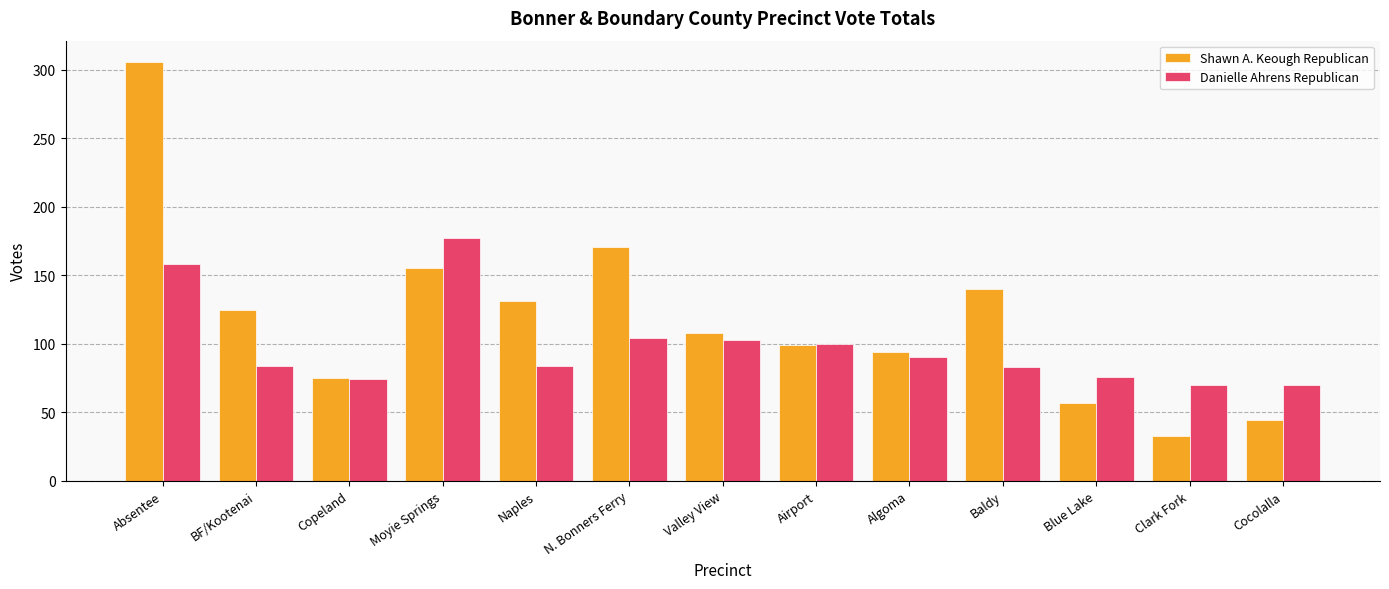

How many data points does each series have?

13